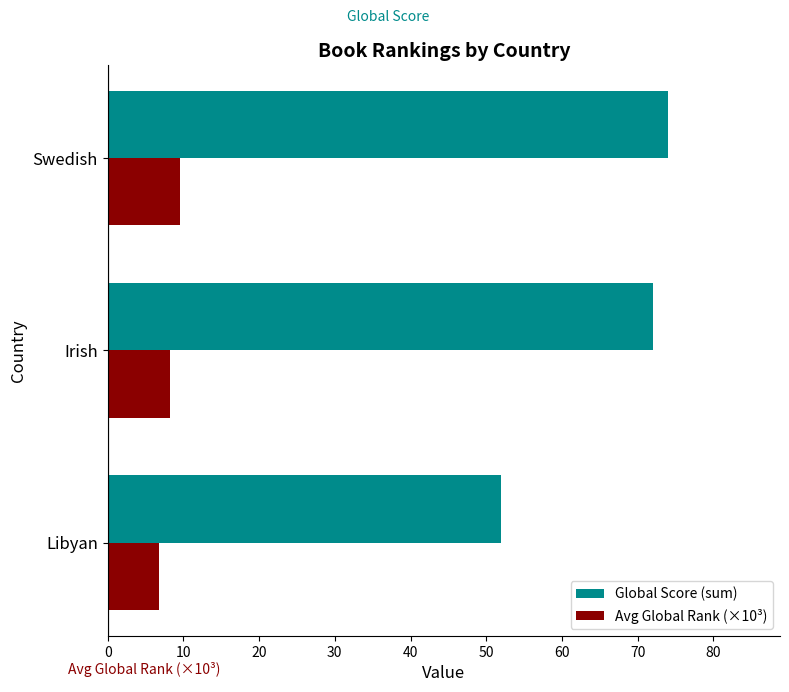

How many Avg Global Rank (×10³) values are between 6 and 9?

2